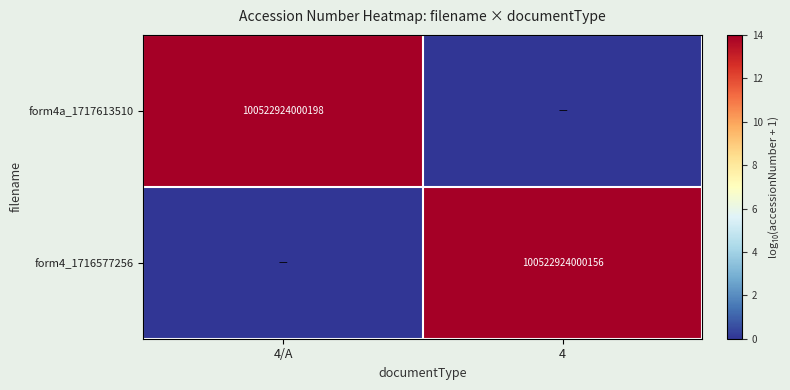

Is it true that form4_1716577256 equals 7.7 at 4?

False